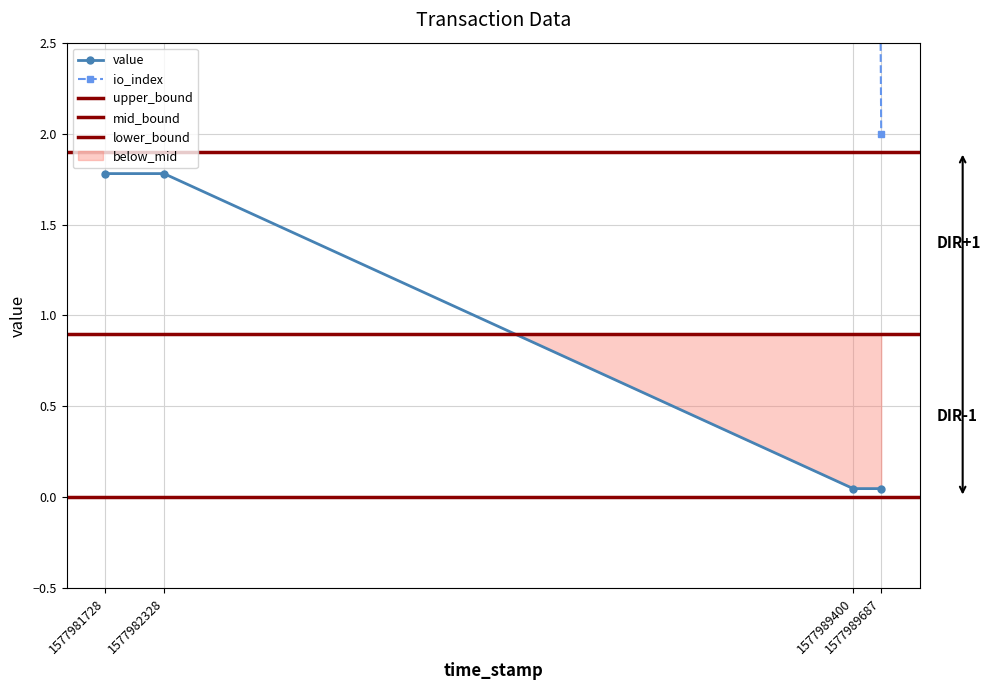

True or false: value has more than 1 points higher than both neighbors.

False